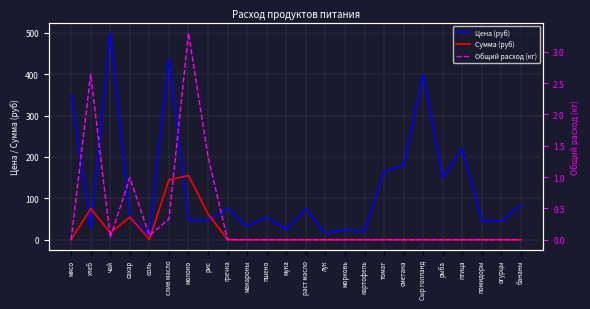

What is the label of the 20th point from the left?

рыба